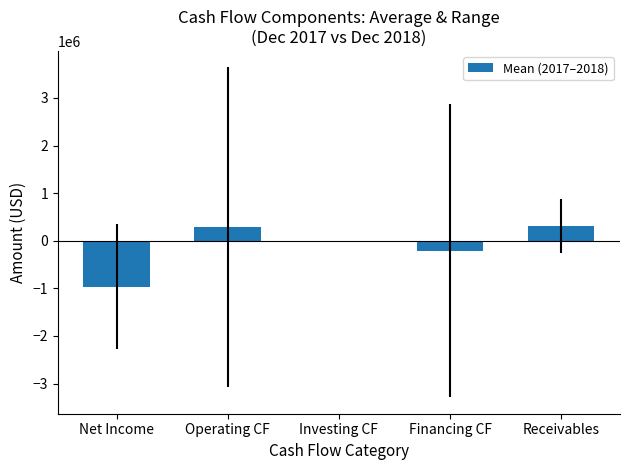

What is the label of the 4th bar from the left?

Financing CF